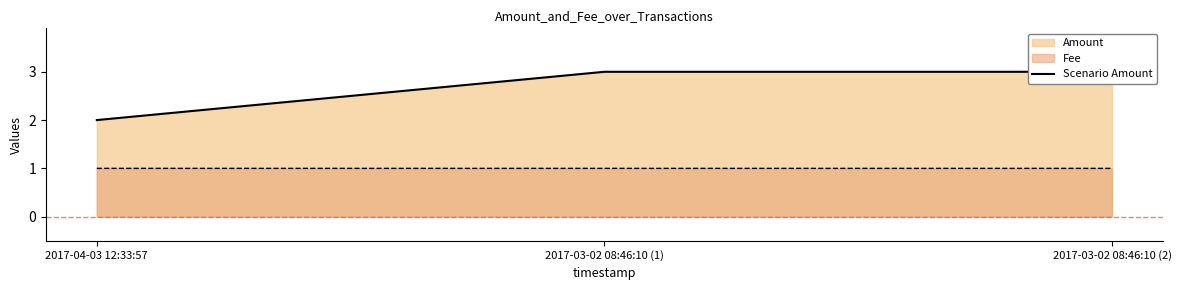

Reading left to right, transcribe all the data shown in this chart.

2	3	3